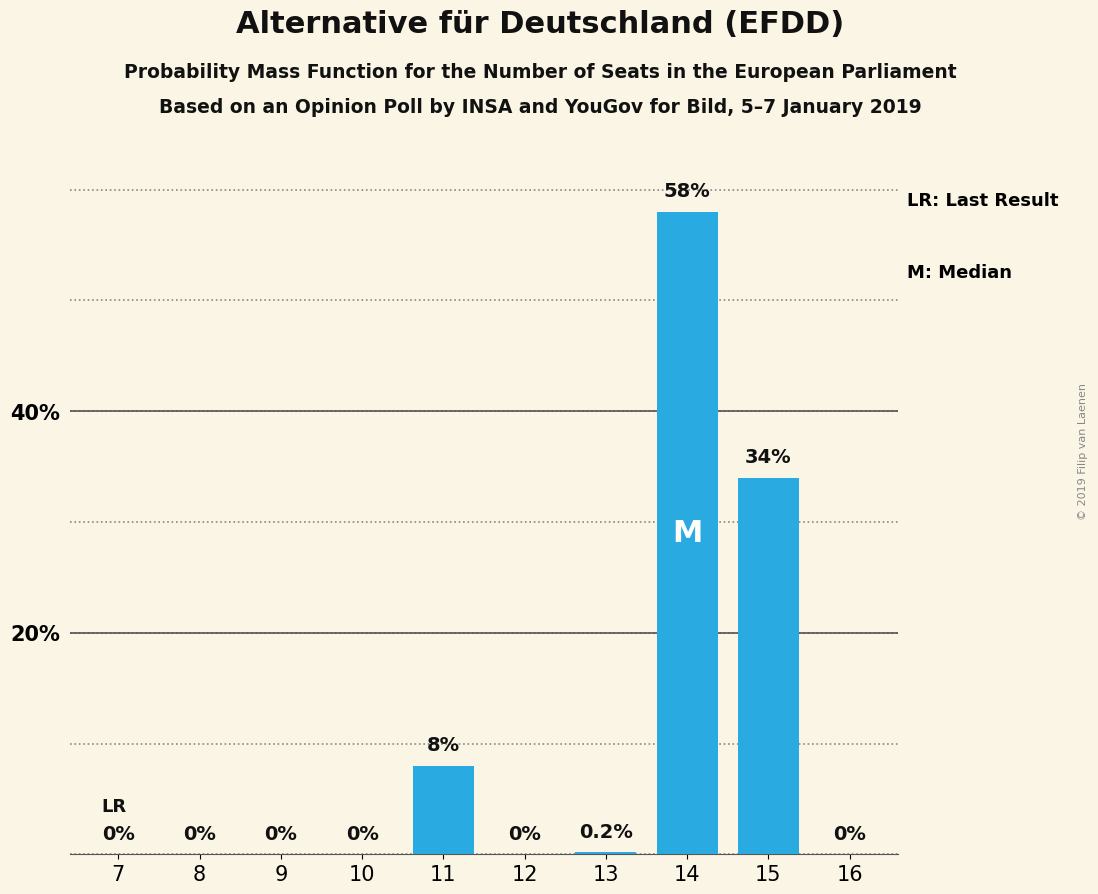

Reading left to right, list all the values displayed in this chart.

7=0.0	8=0.0	9=0.0	10=0.0	11=8.0	12=0.0	13=0.2	14=58.0	15=34.0	16=0.0